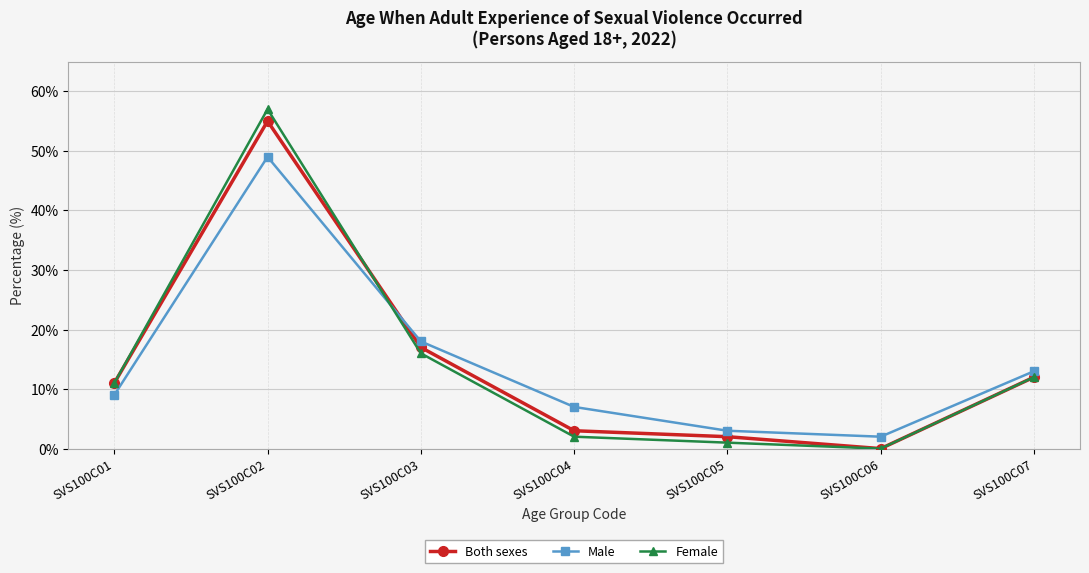

Which series has the widest spread of values?

Female